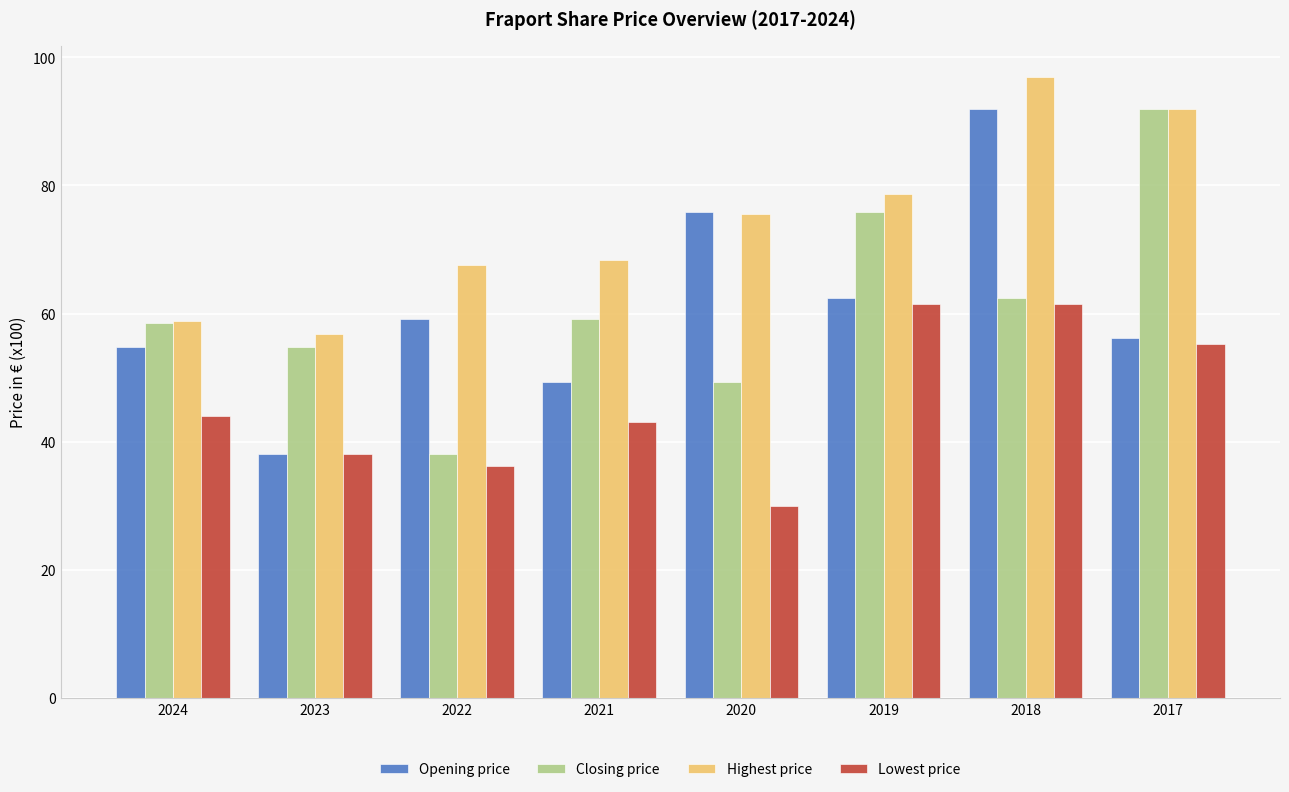

What is the difference between the maximum and second lowest values in the Closing price series?

42.5